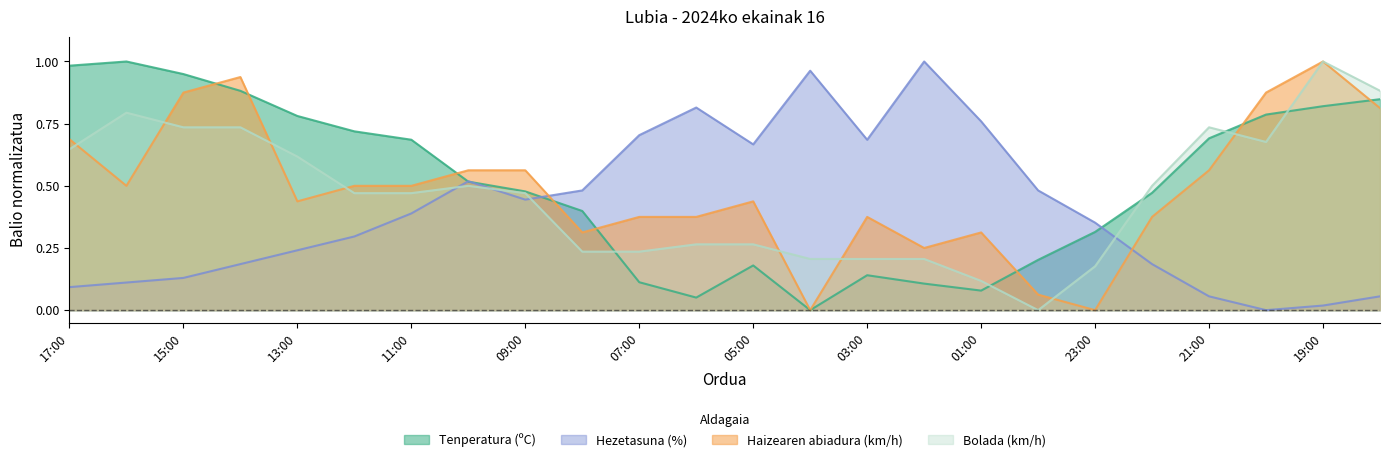

How many times do Tenperatura (ºC) and Haizearen abiadura (km/h) cross each other?

8